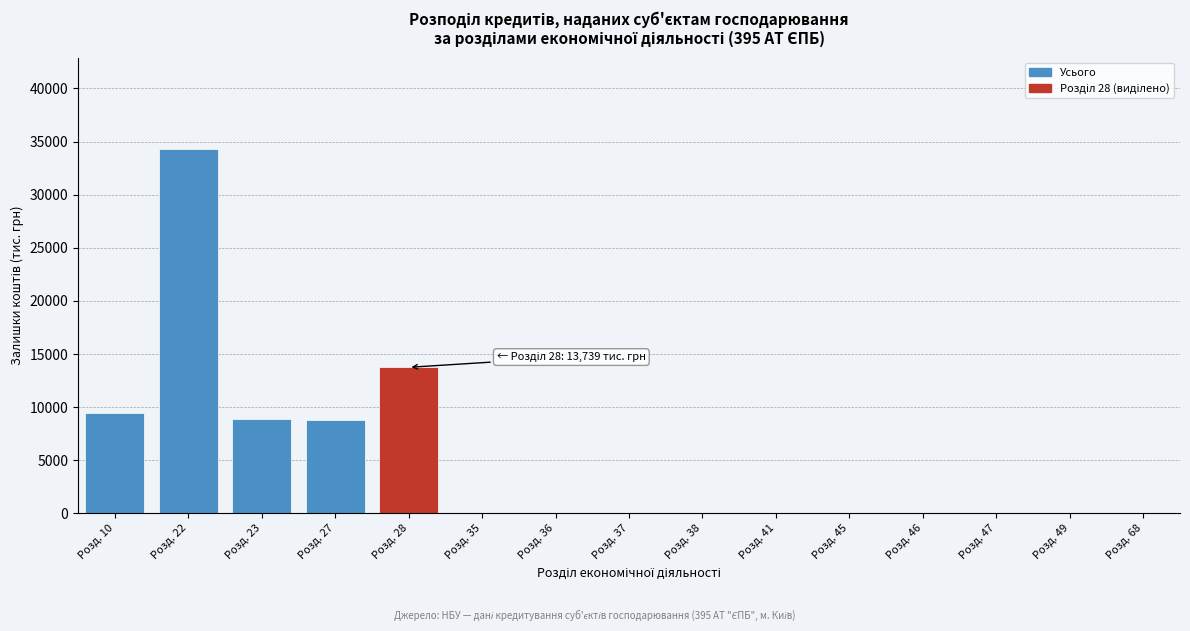

What is the sum of all values?

75181.1